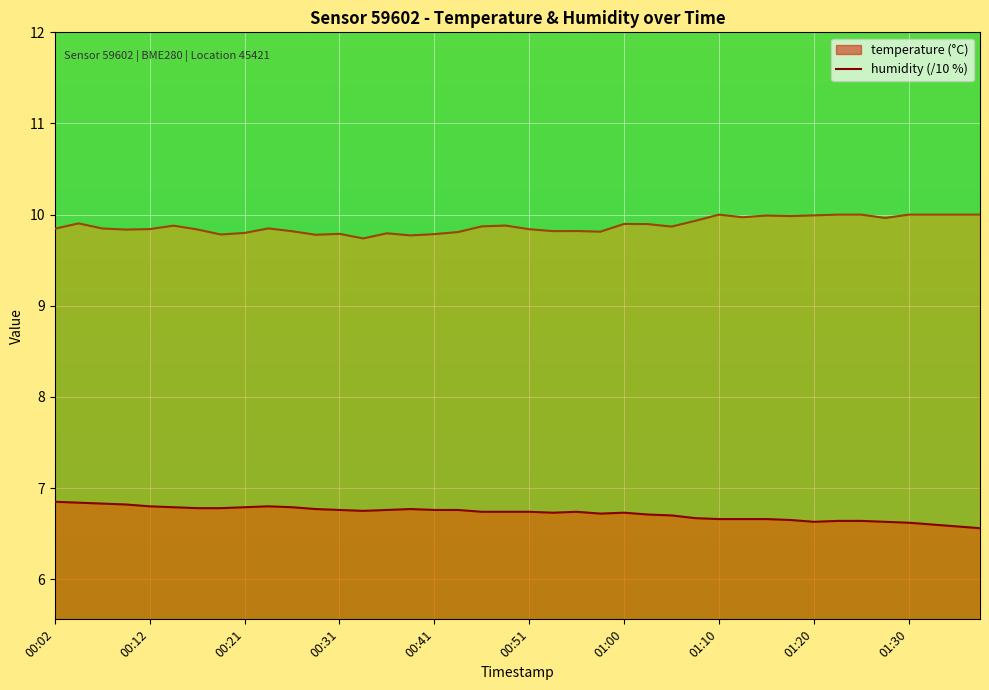

What is the greatest value displayed?

10.0